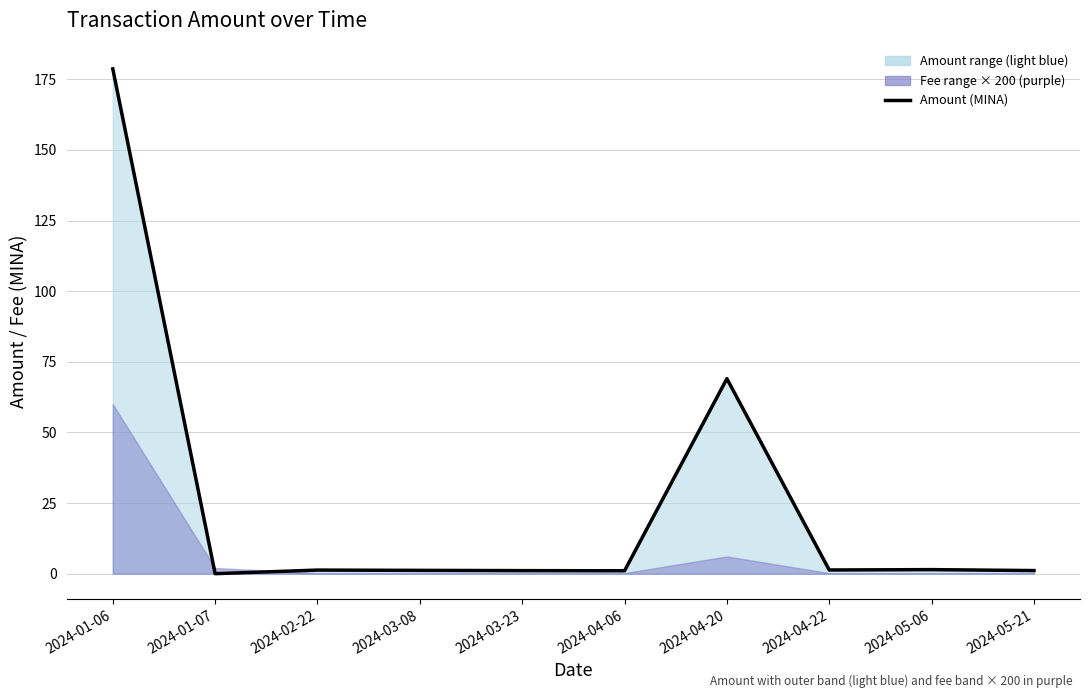

How many interior local valleys (lower than both neighbors) does the data have?

3